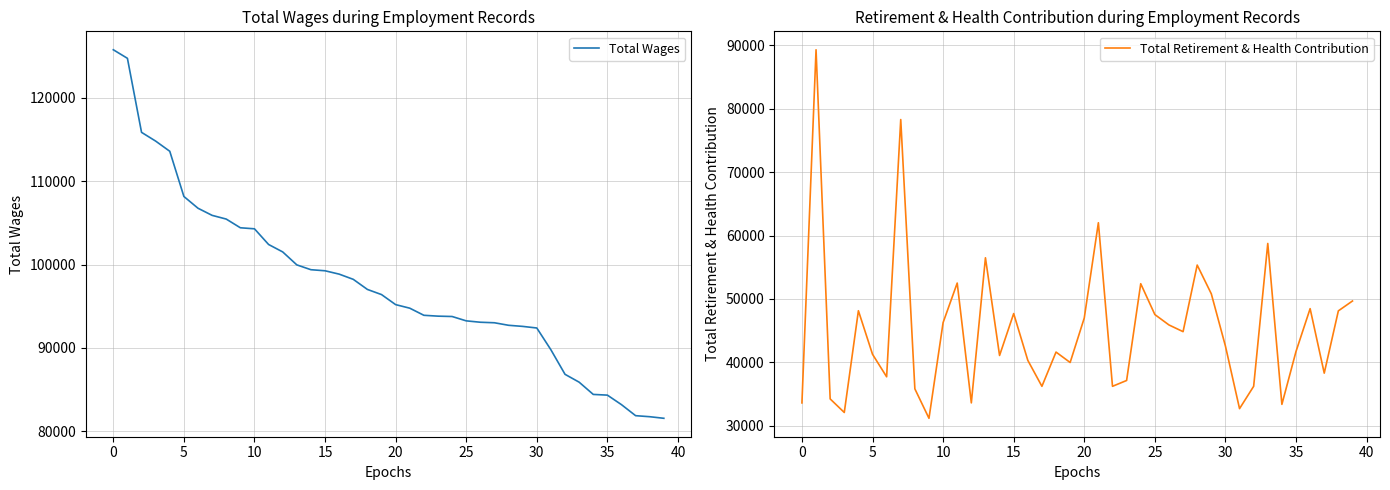

Is this an area chart (filled region under the line)?

No